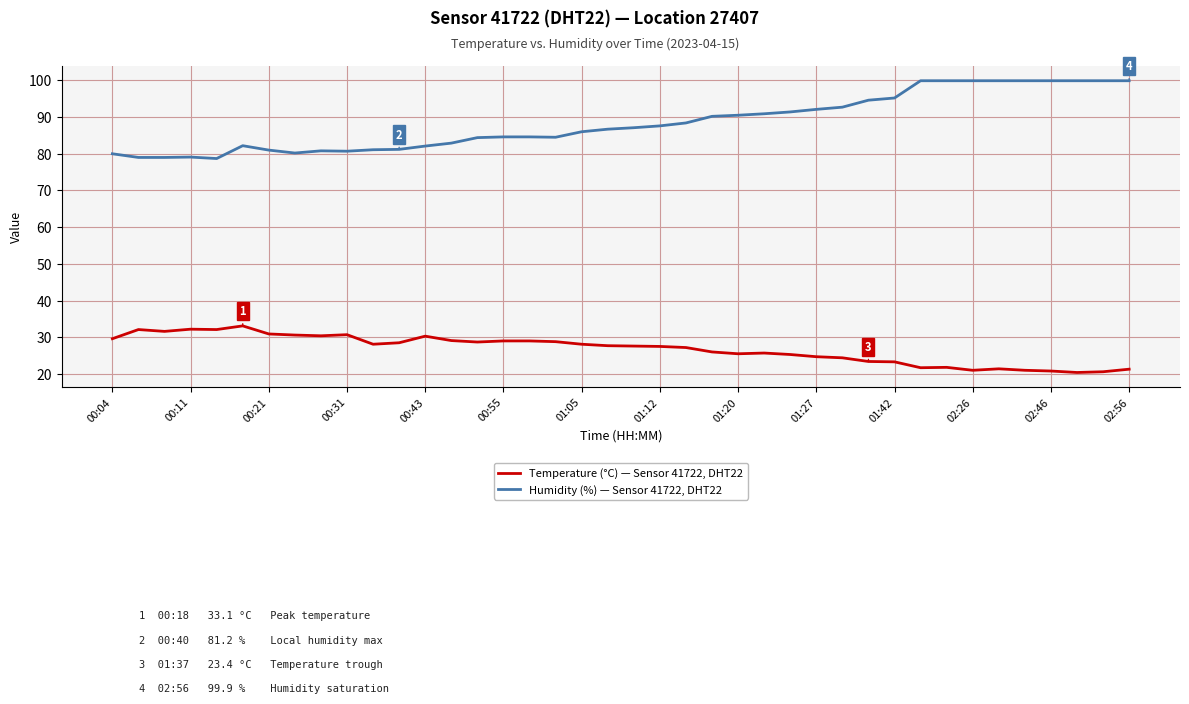

What is the greatest value displayed?

99.9